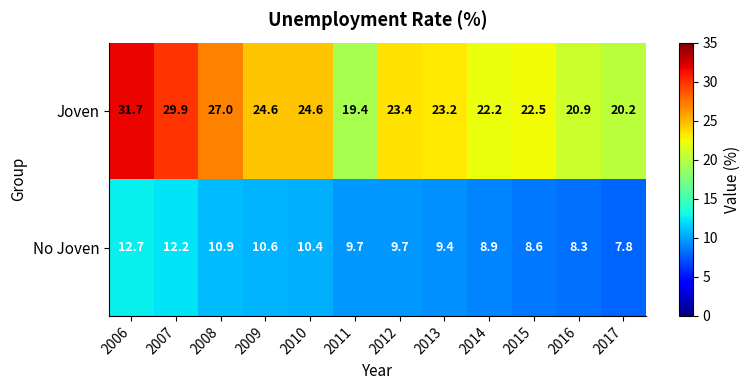

At which label does No Joven first exceed 9?

2006